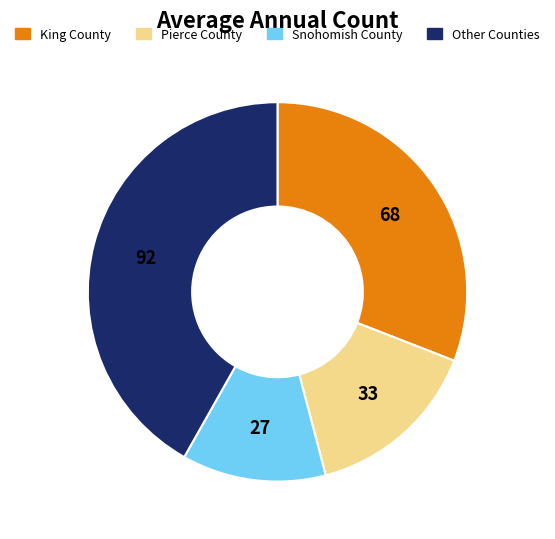

Rank the categories by value from lowest to highest.

Snohomish County, Pierce County, King County, Other Counties